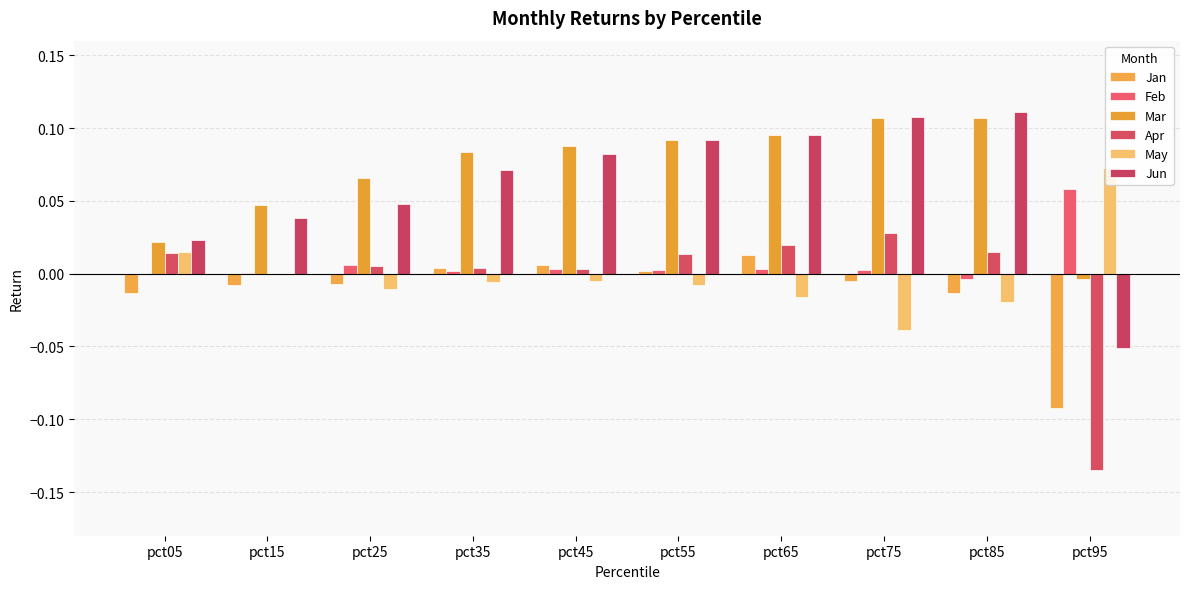

What is the maximum value shown in the chart?

0.1